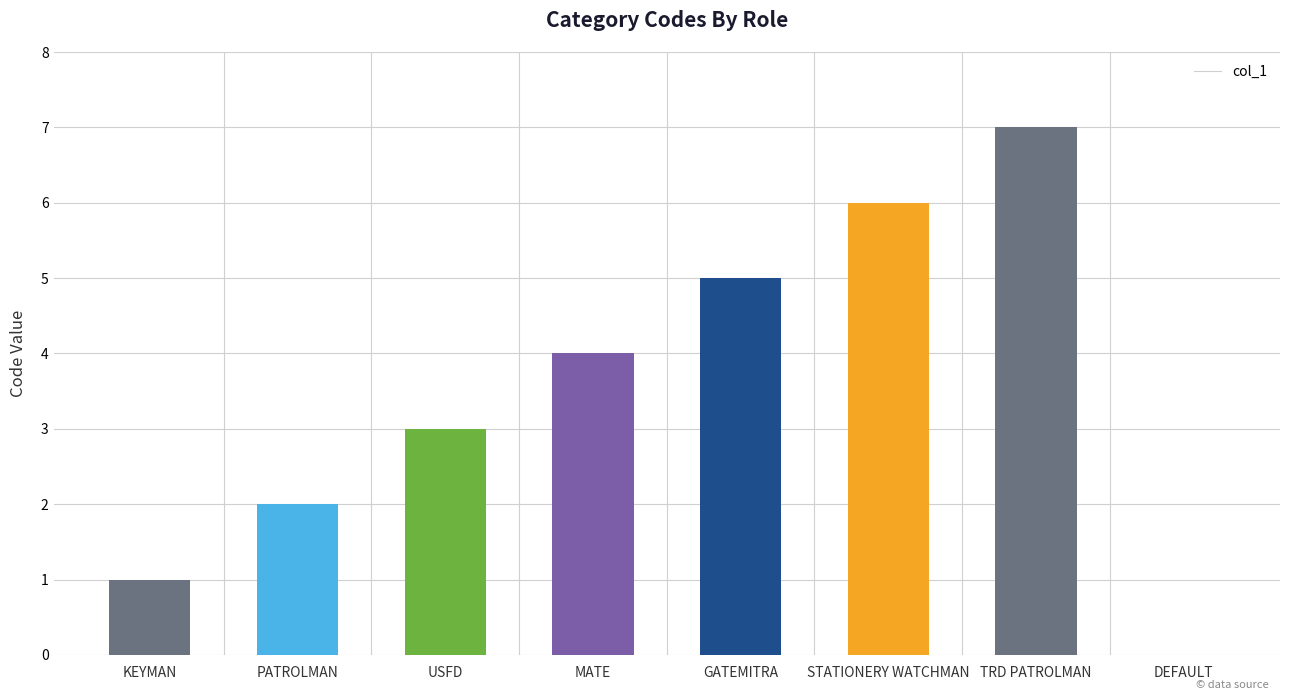

Reading left to right, what are all the values shown in this chart?

KEYMAN=1	PATROLMAN=2	USFD=3	MATE=4	GATEMITRA=5	STATIONERY WATCHMAN=6	TRD PATROLMAN=7	DEFAULT=0